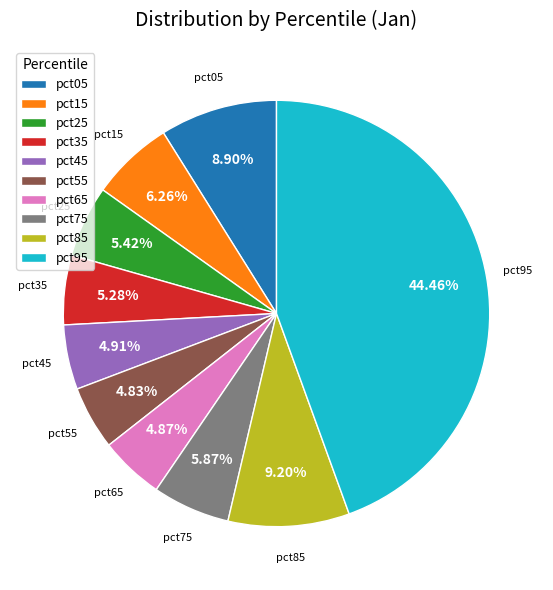

Do pct15 and pct85 together represent more than half of the pie?

No